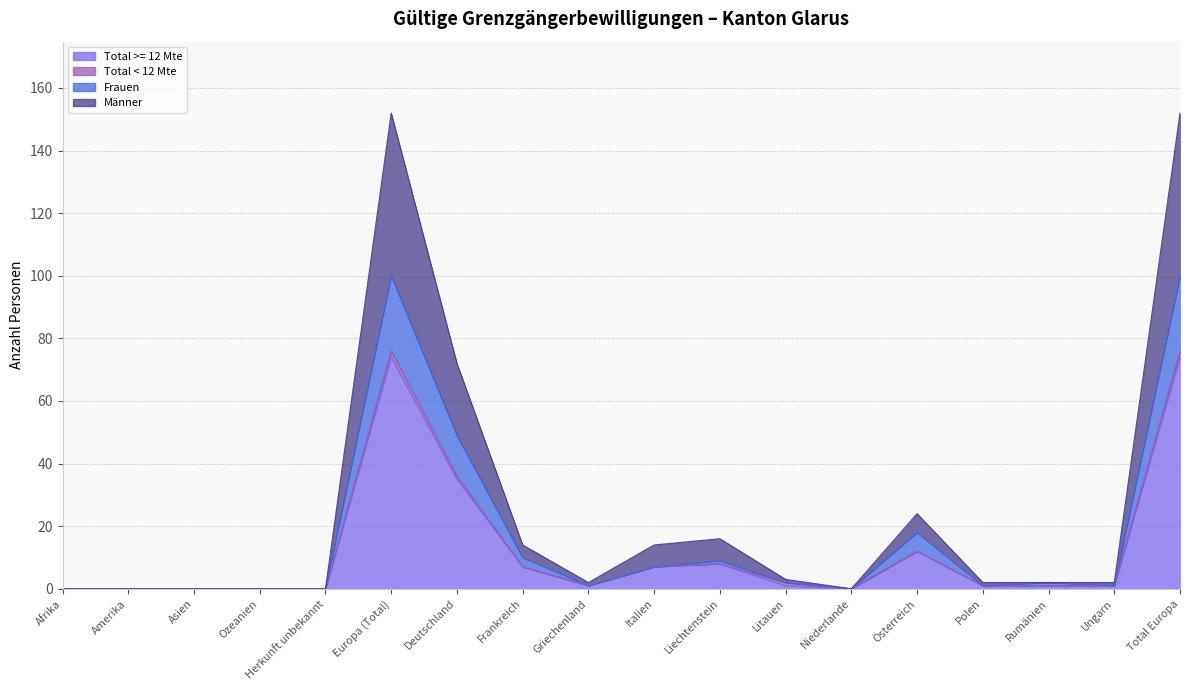

What is the maximum value shown in the chart?

152